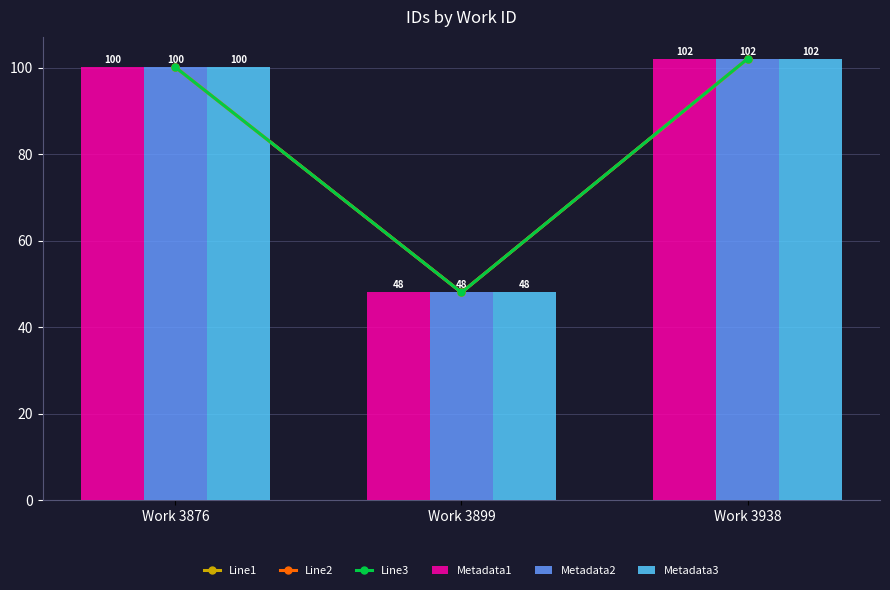

What is the value of the Metadata3 bar at the 3rd from the left?

102.1